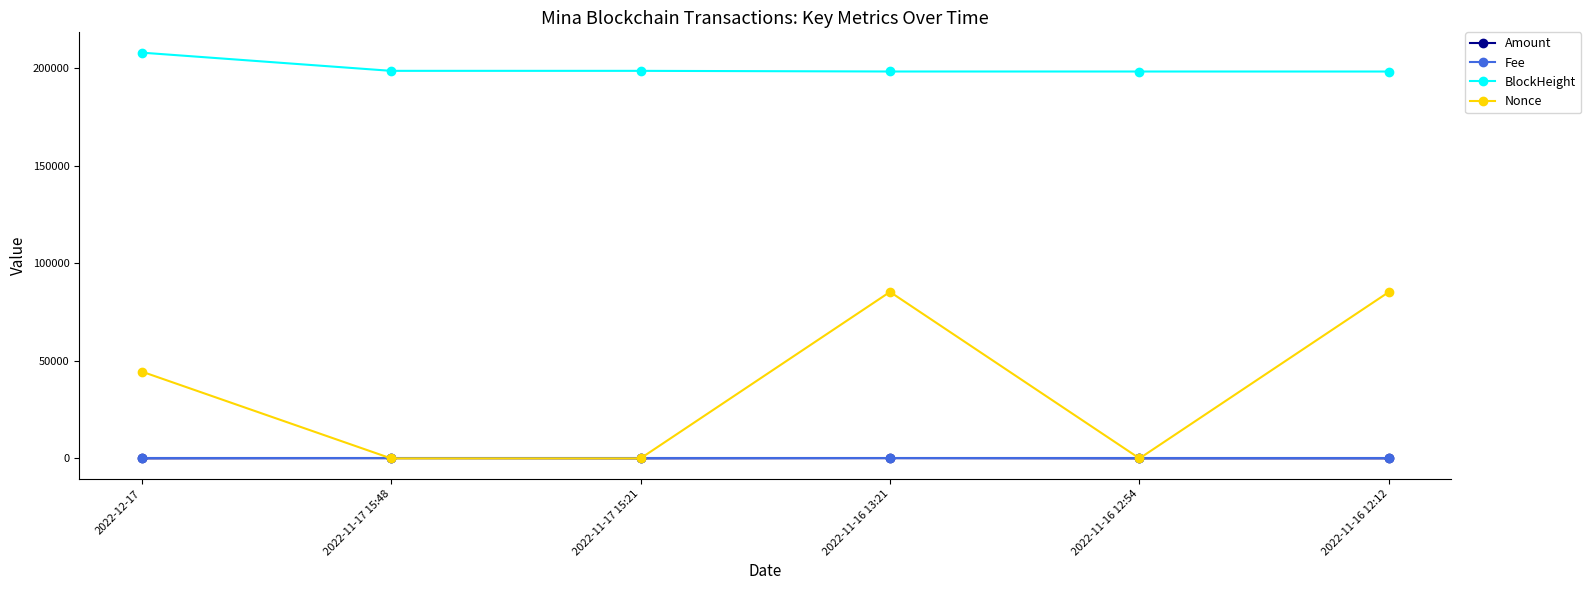

Is the value of Amount at 2022-11-16 12:54 greater than the value of BlockHeight at 2022-11-16 12:54?

No